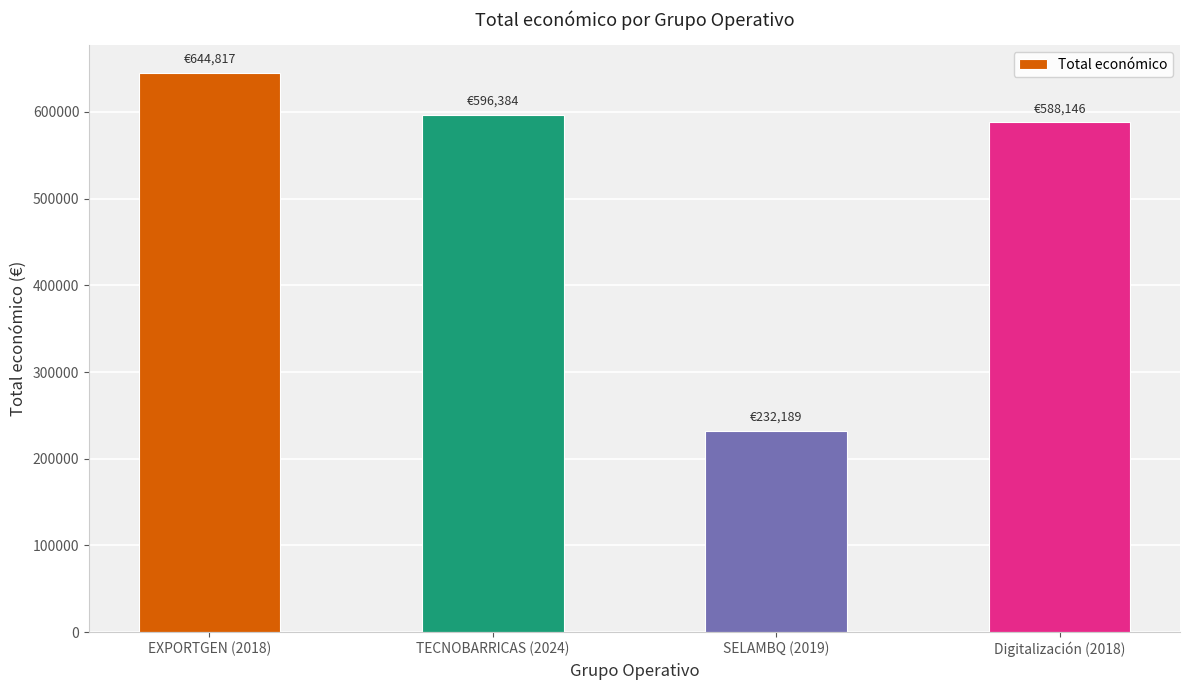

Rank the categories by value from highest to lowest.

EXPORTGEN (2018), TECNOBARRICAS (2024), Digitalización (2018), SELAMBQ (2019)